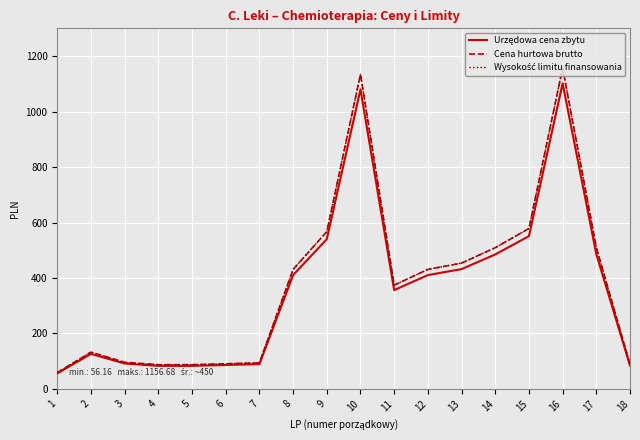

What is the spread (max minus min) of values at 9?

27.0